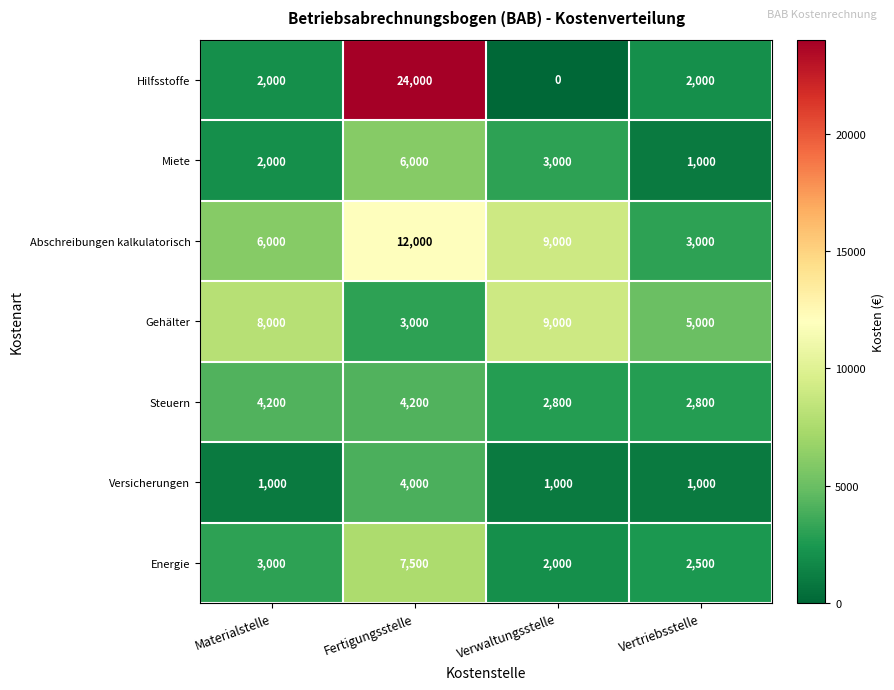

What is the approximate value of Steuern at Vertriebsstelle, to the nearest 50?

2800